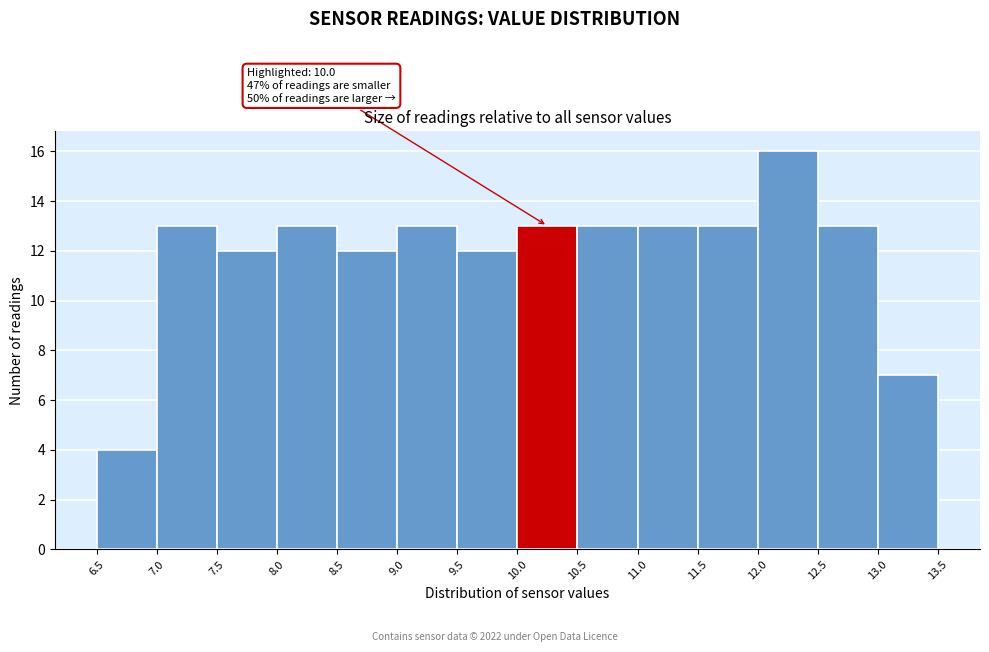

Which range on the x-axis has the tallest bar?

12.0 to 12.5